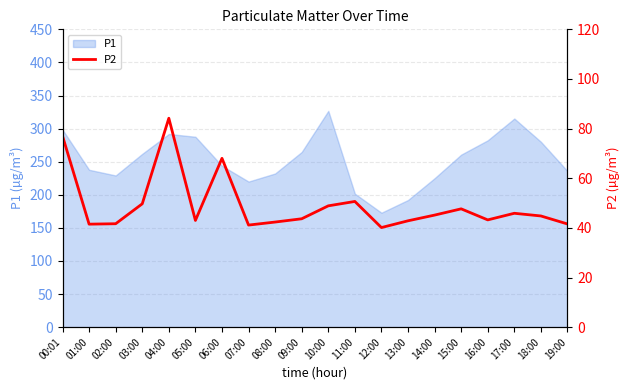

What is the ratio of the value at 19:00 to the value at 02:00?

1.0